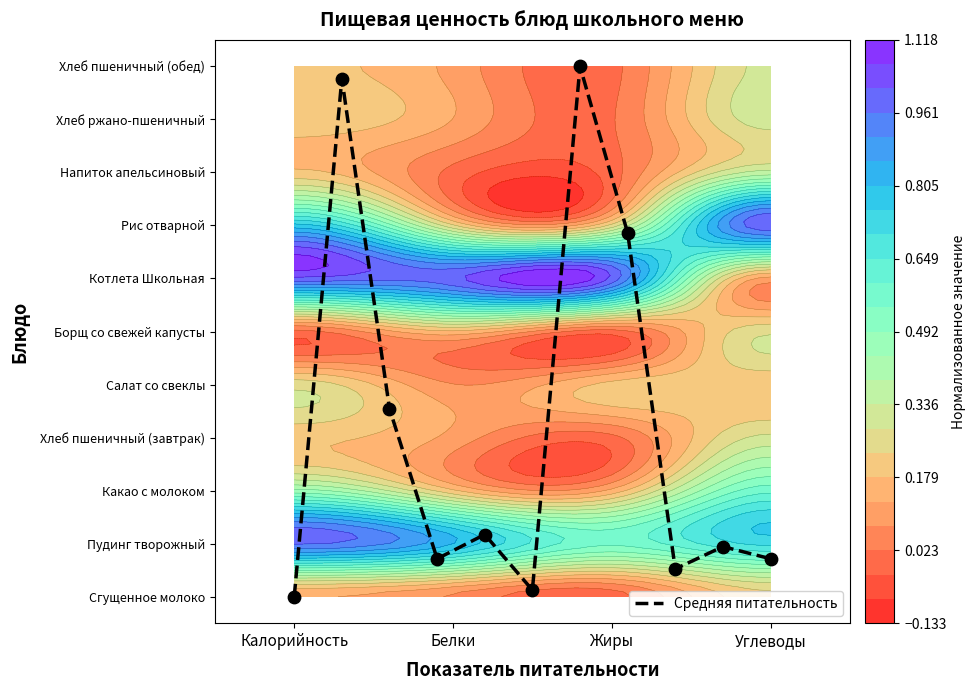

What is the sum of all values?

34.4